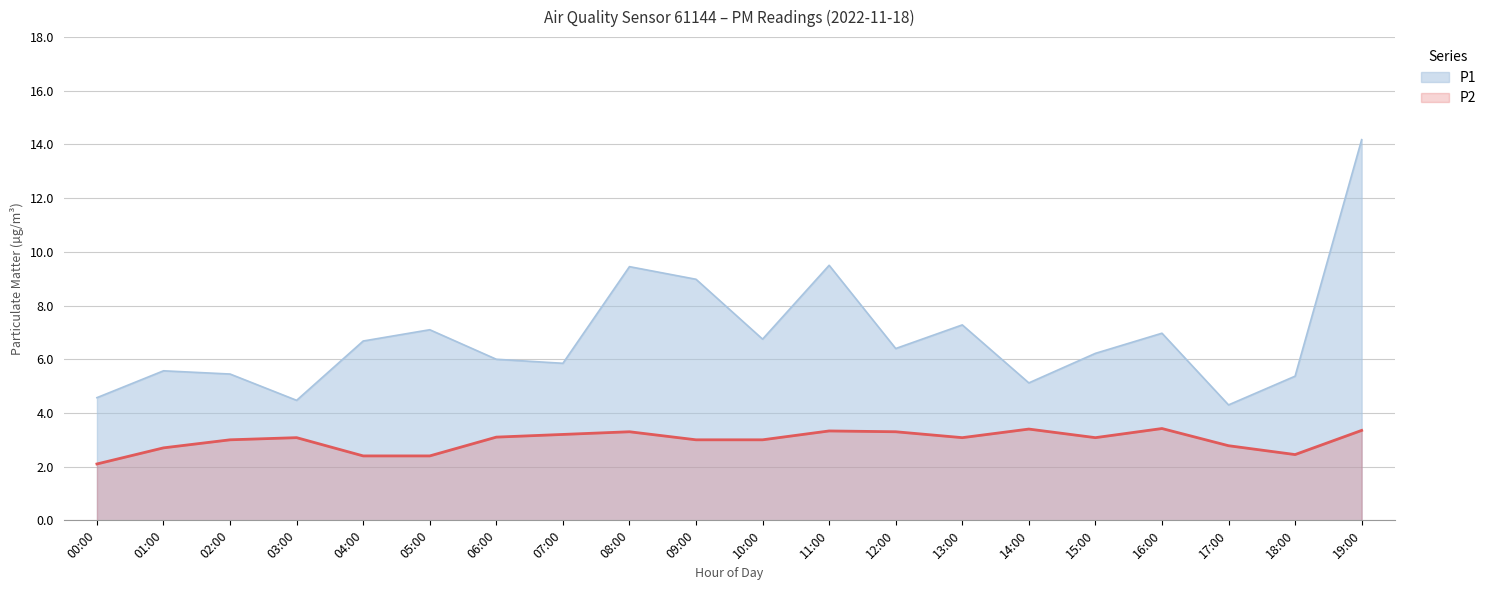

How many distinct data groups are displayed?

2